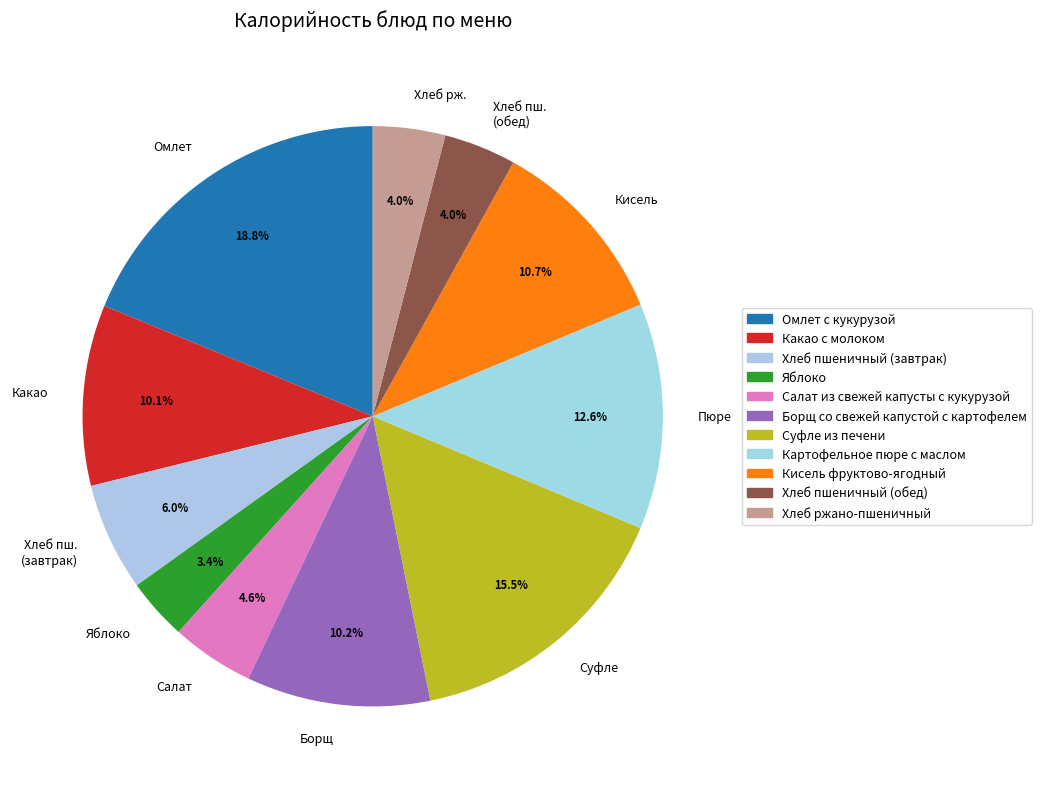

Which has a higher value, Салат or Яблоко?

Салат